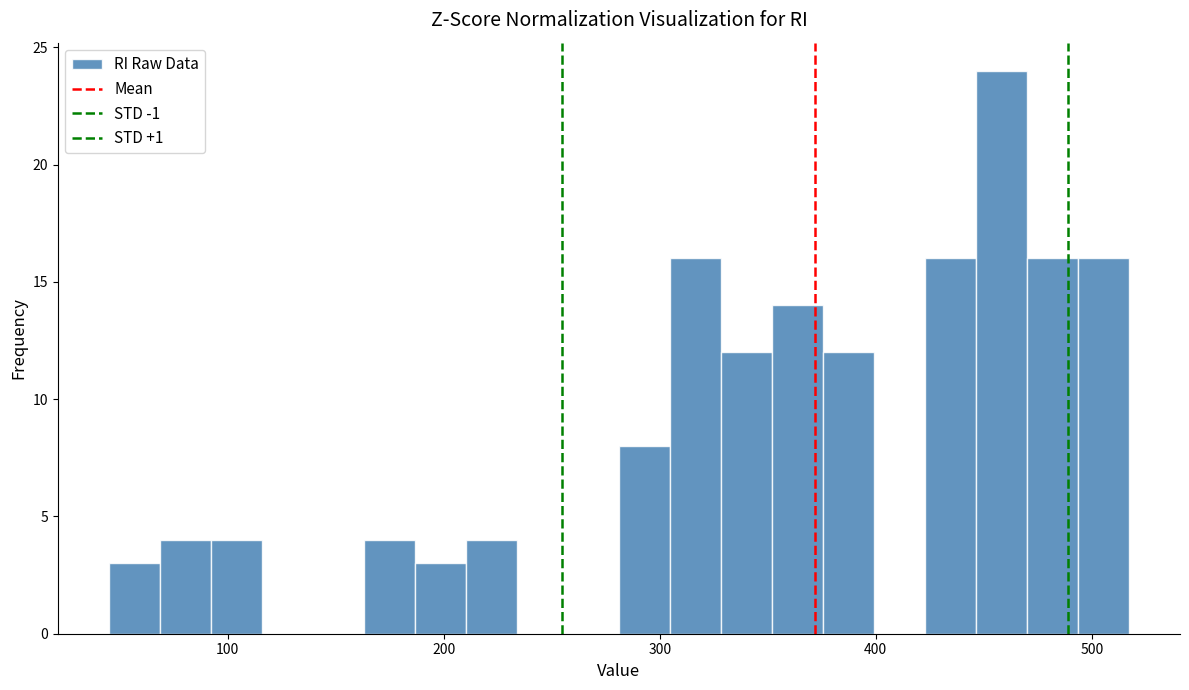

Around what value on the x-axis is the tallest bar? Give the approximate position of its centre, as read against the axis.

460